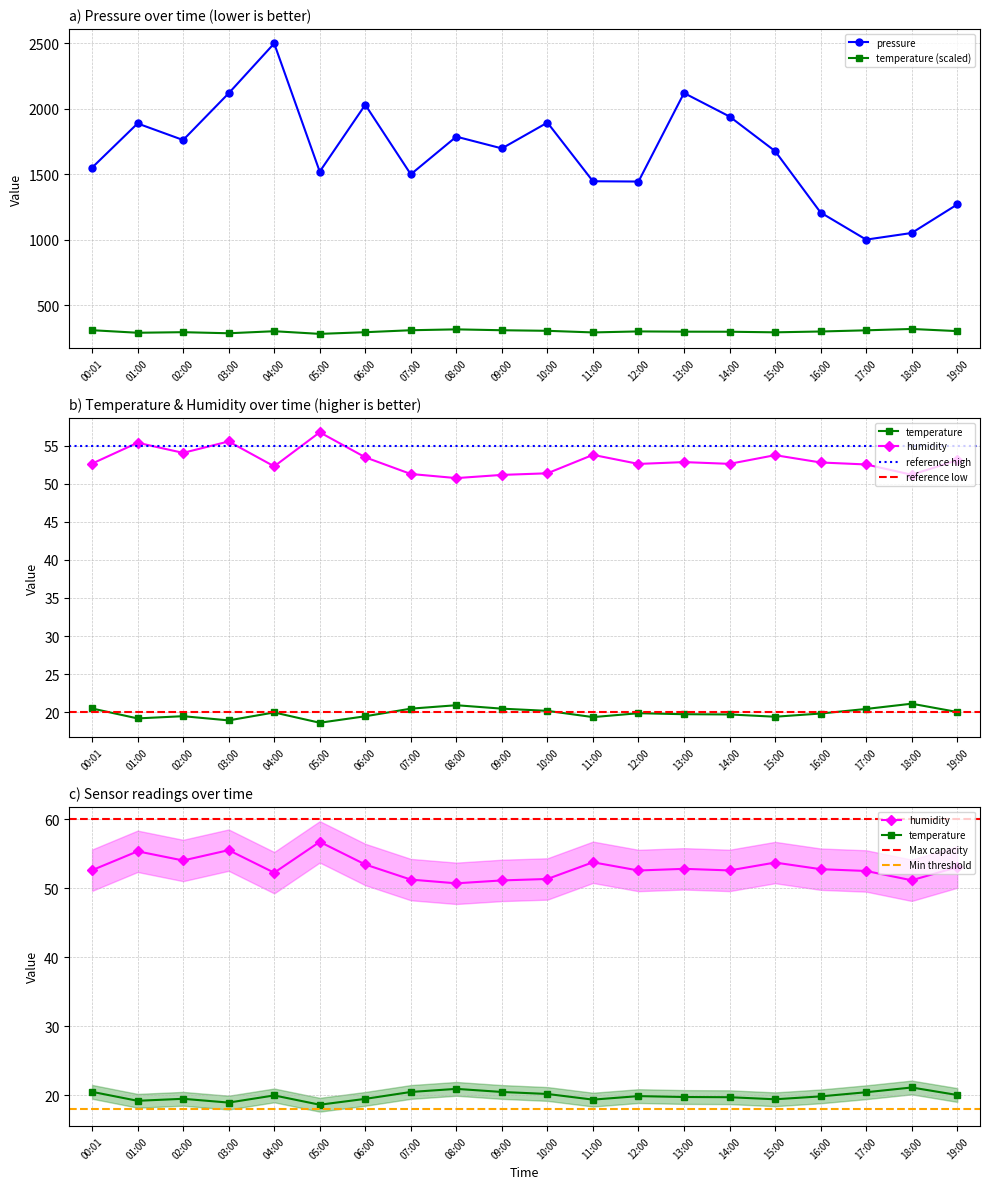

The pressure series shows 260.4 at 19:00. True or false?

False